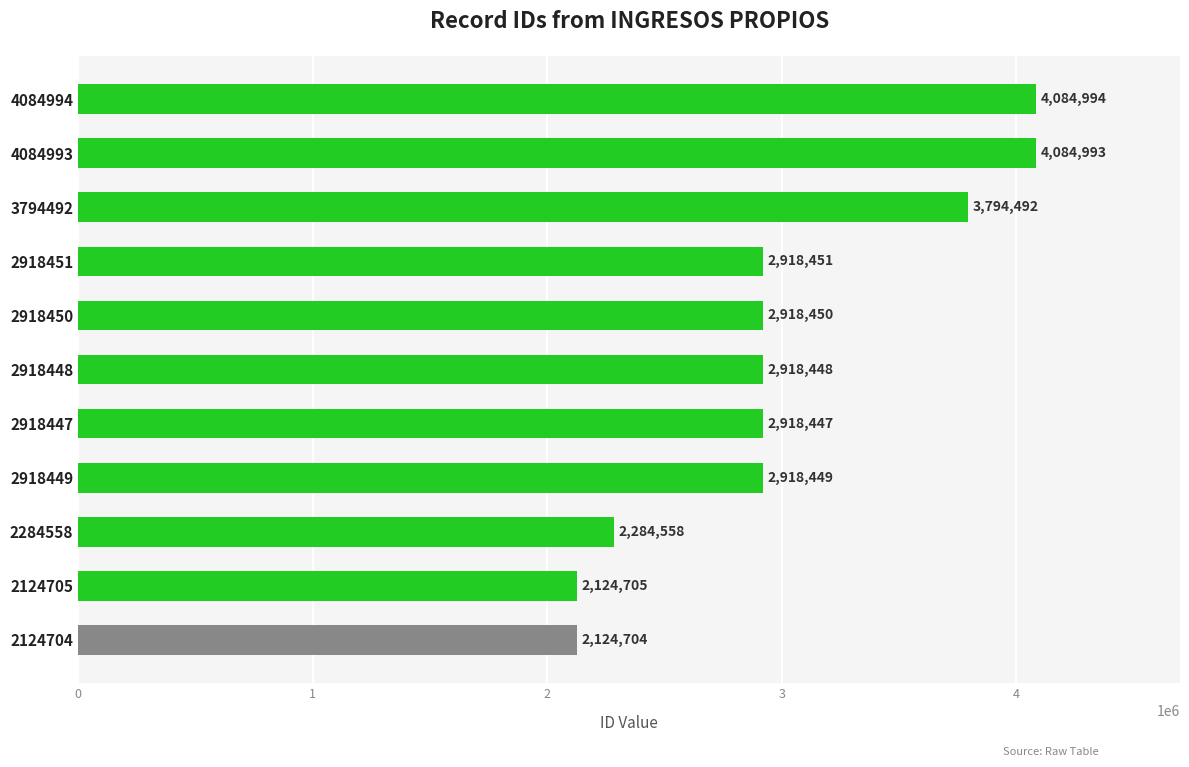

Are the bars horizontal?

Yes